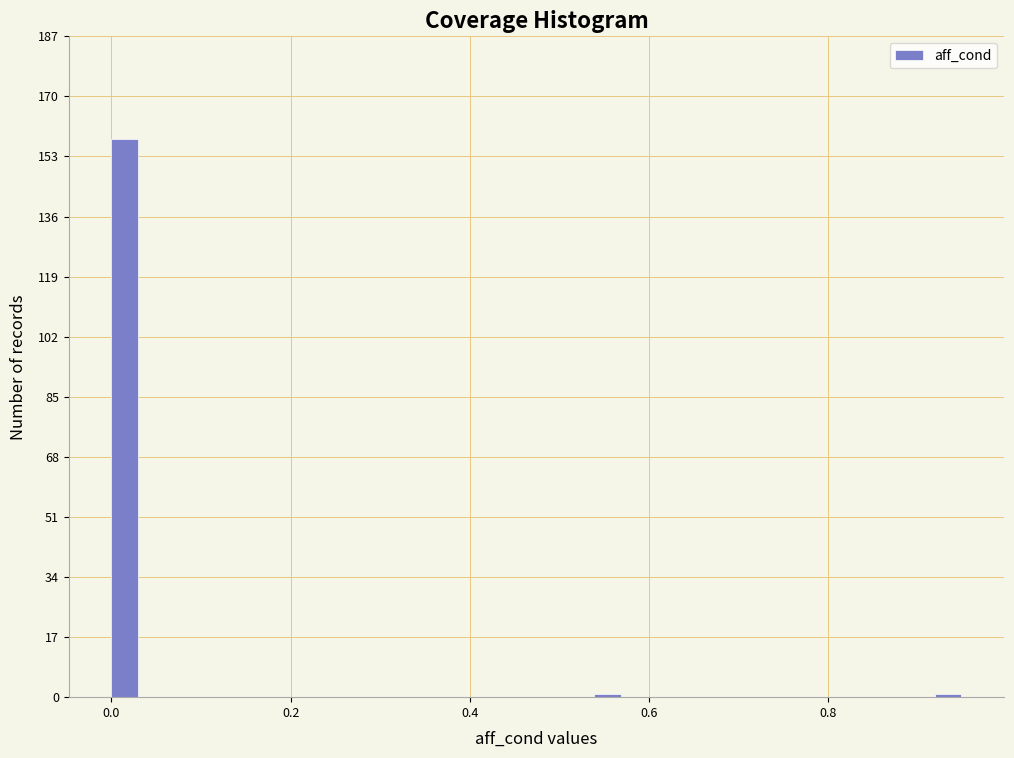

Around what value on the x-axis is the tallest bar? Give the approximate position of its centre, as read against the axis.

0.02